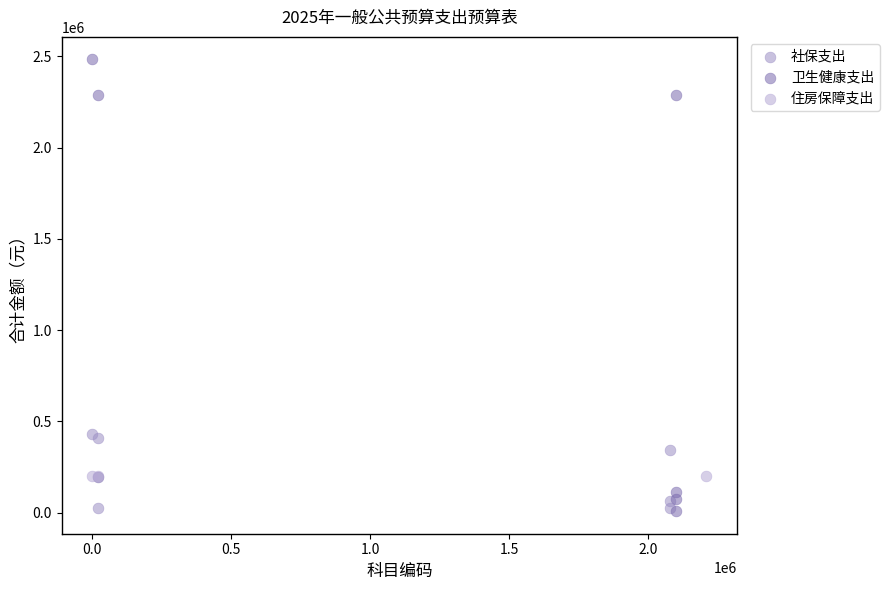

Which series contains the highest Y value?

卫生健康支出